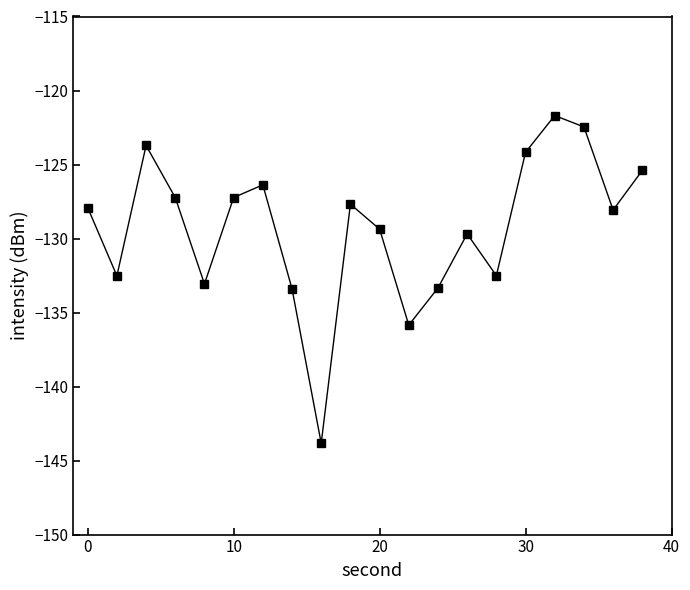

What is the difference between the maximum and minimum values?

22.1